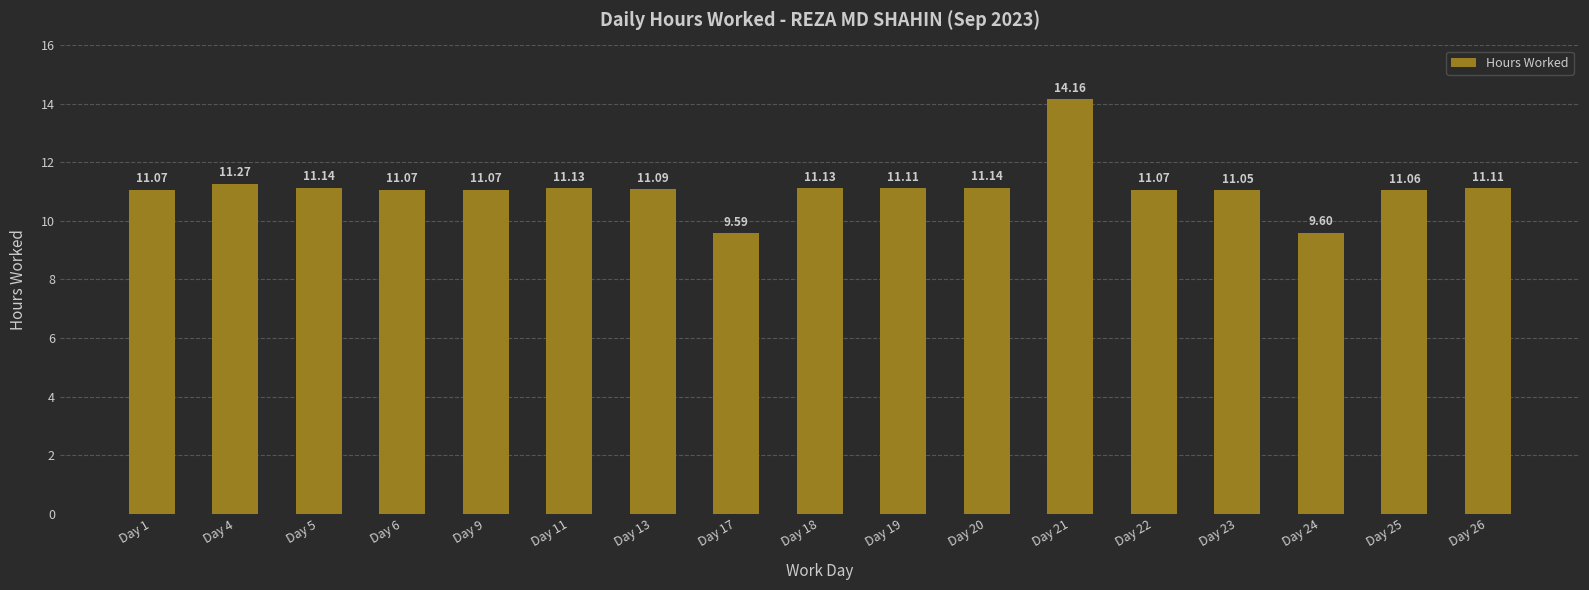

What is the sum of the values at Day 17 and Day 13?

20.7